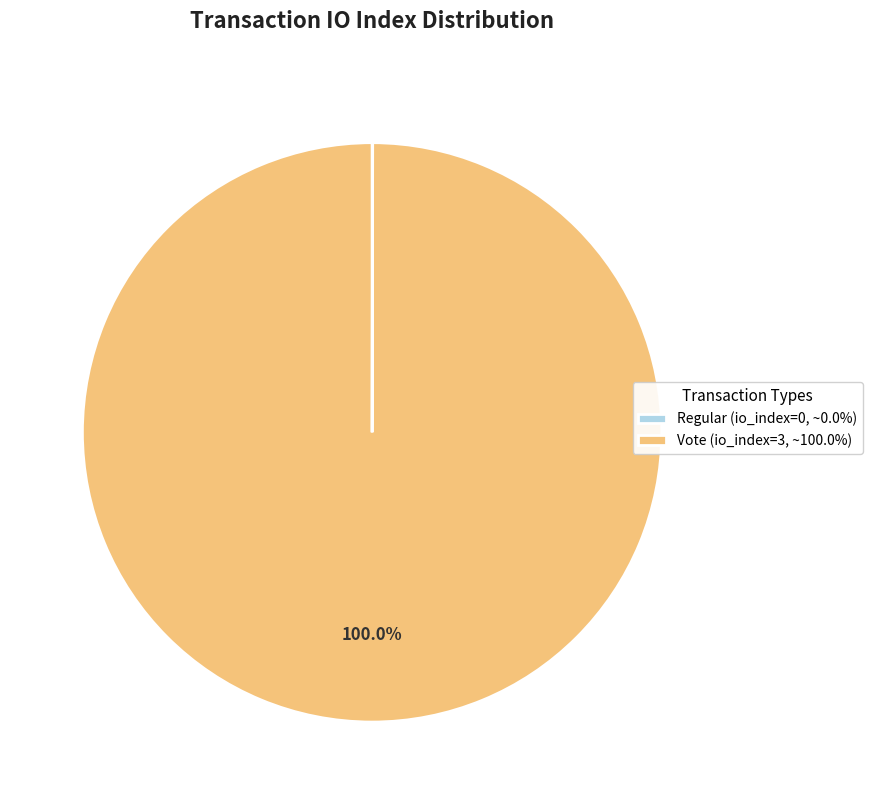

Does Vote (io_index=3, ~100.0%) account for over 50% of the chart?

Yes